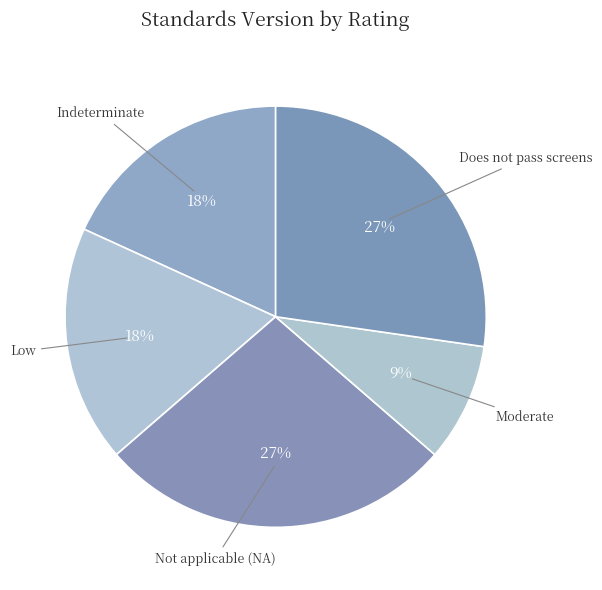

True or false: Moderate accounts for 9% of the total.

True